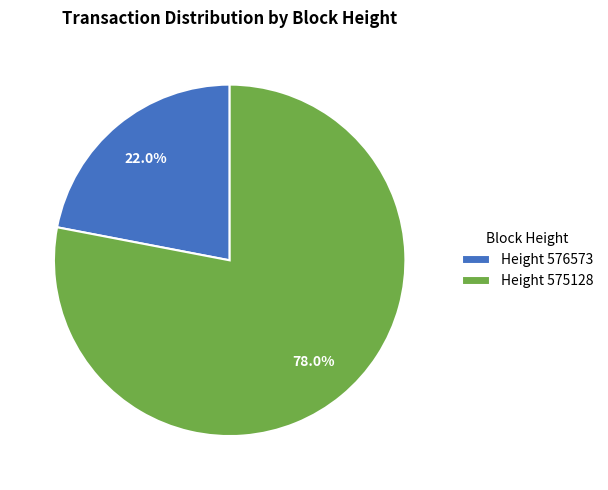

Is there any slice that represents more than half of the pie?

Yes